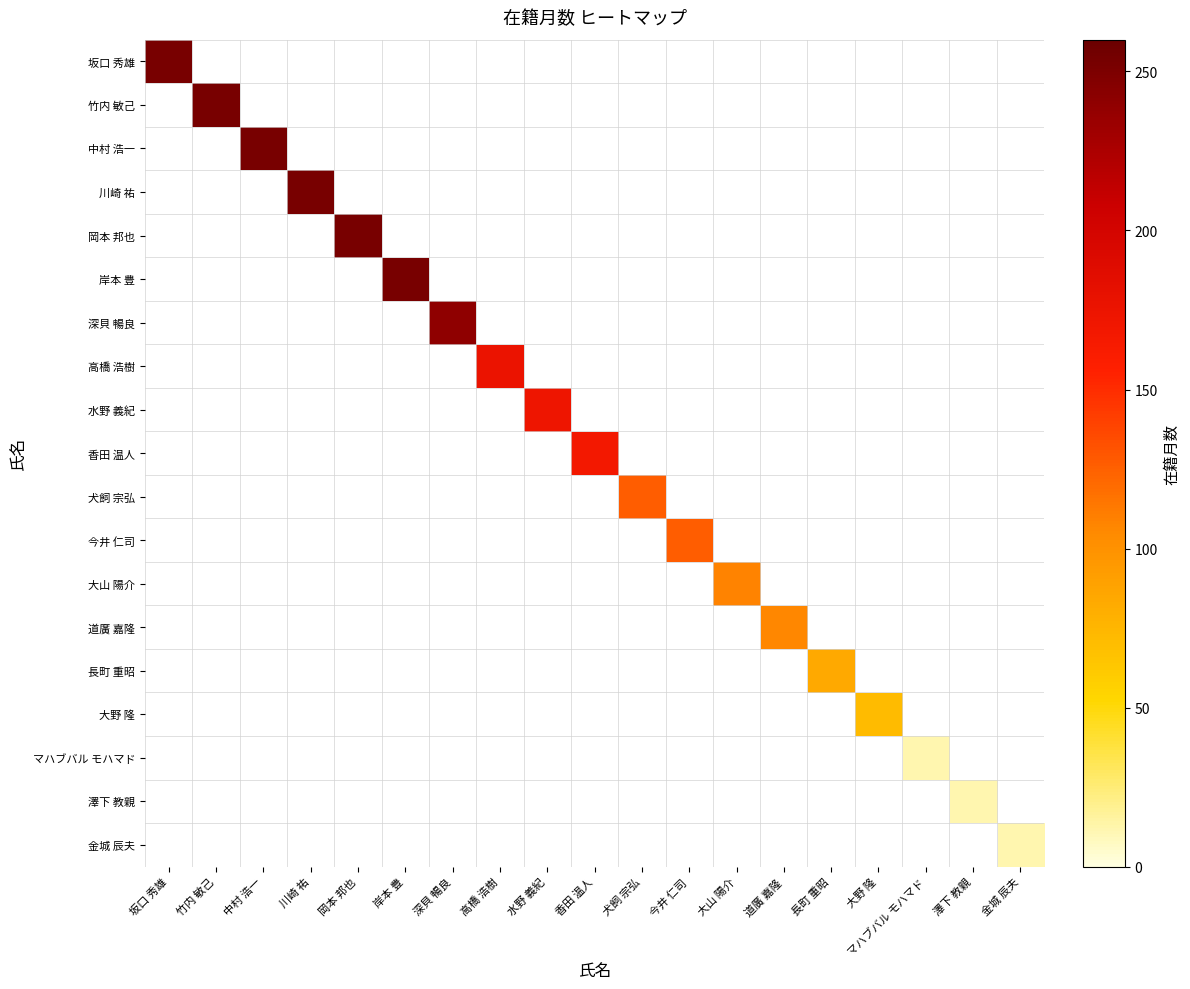

What is the spread (max minus min) of values at 岸本 豊?

252